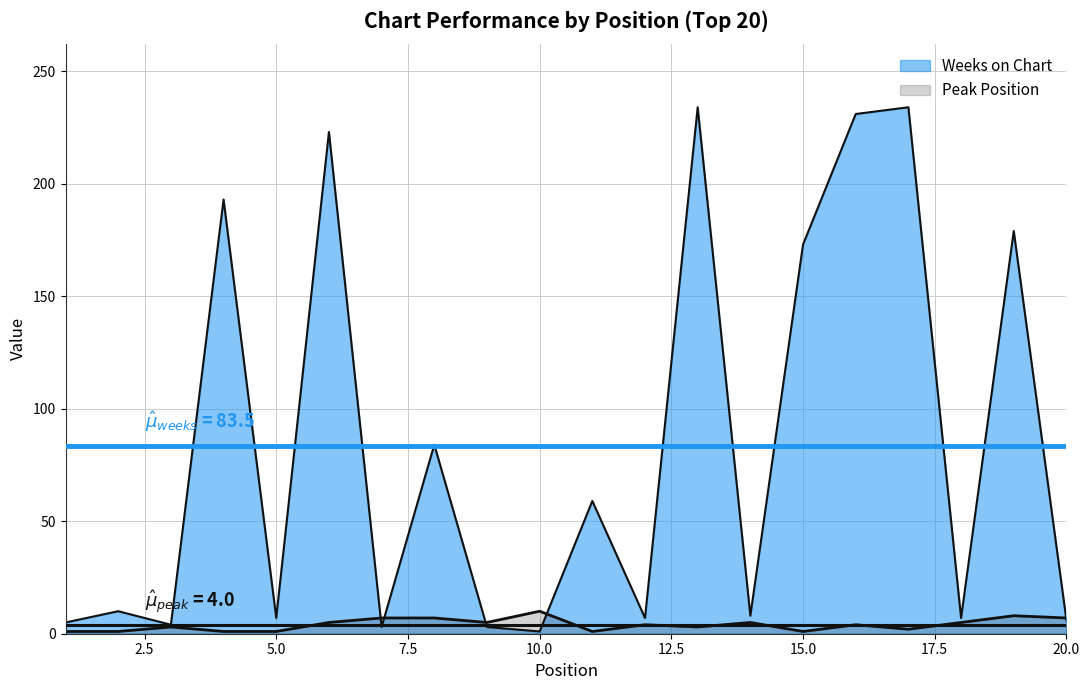

At which category does the chart reach its minimum across all series?

10